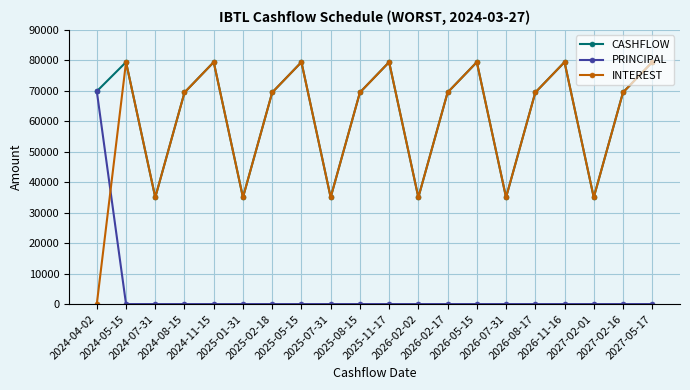

At which category does CASHFLOW reach its first local valley?

2024-07-31